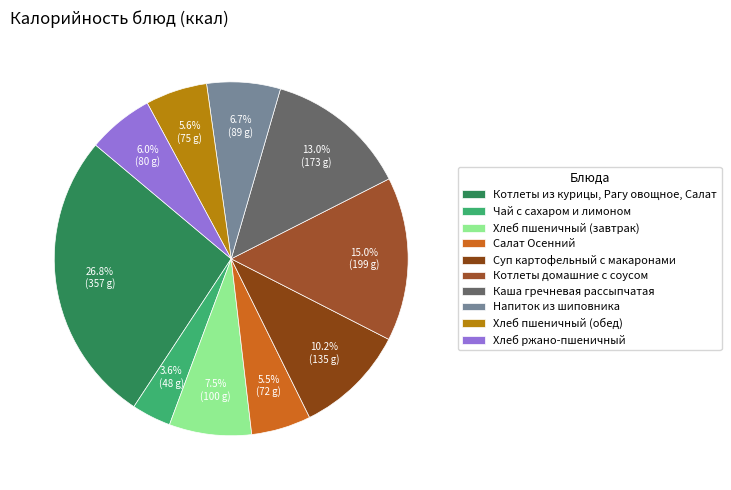

What portion of the pie excludes Салат Осенний?

94.5%